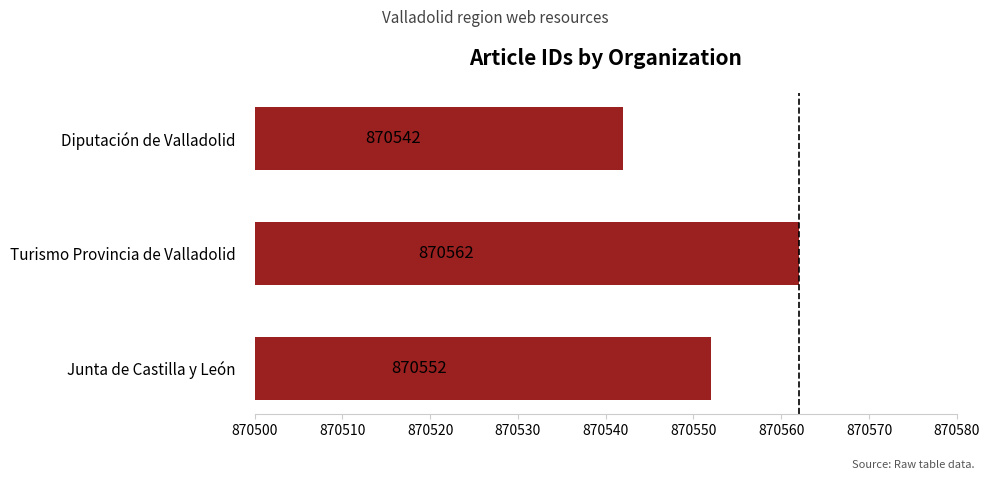

What value does the data have at Turismo Provincia de Valladolid, to the nearest 5?

60